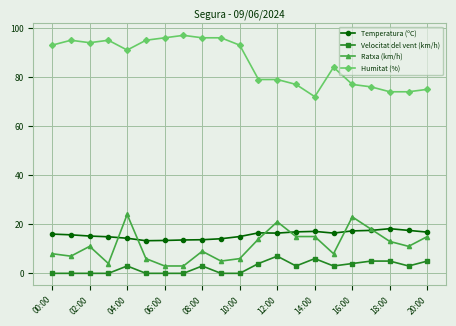

What is the value of the Humitat (%) point at the 17th from the left?

77.0